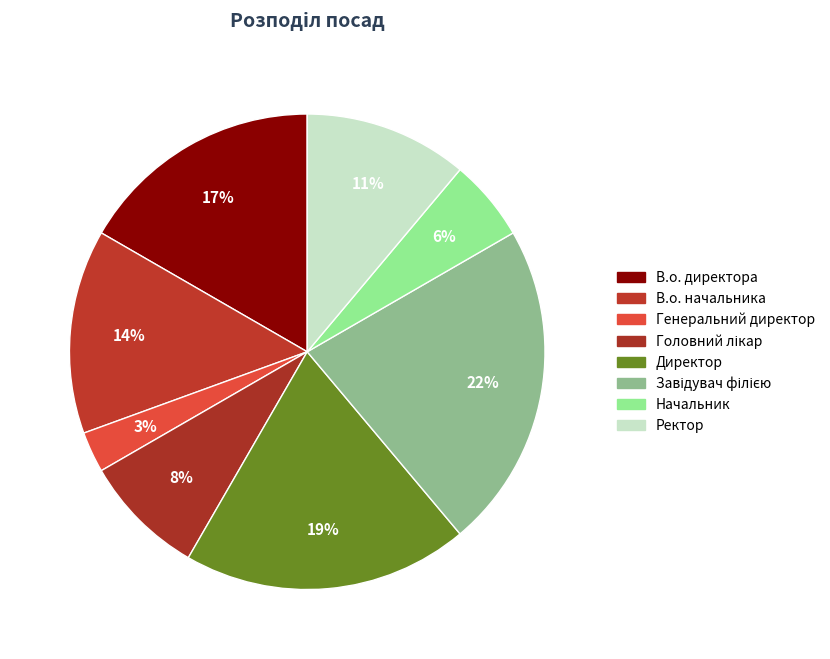

Count the number of slices in the pie.

8